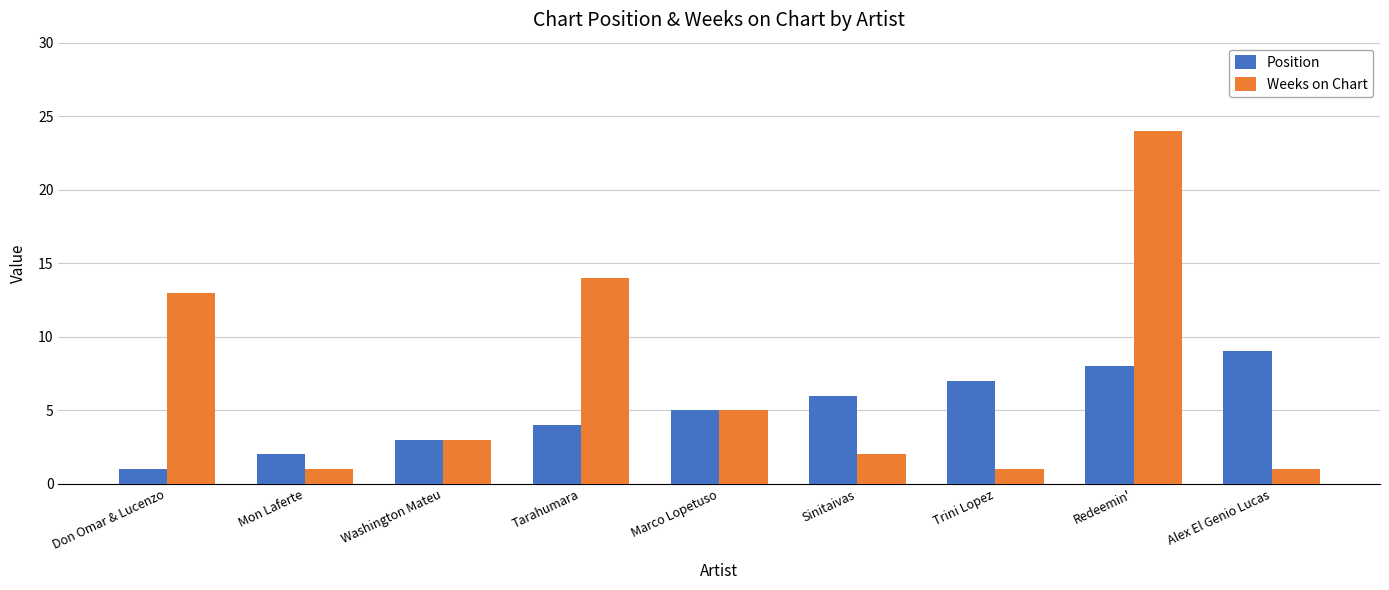

Reading left to right, what are all the values shown in this chart?

Position: 1	2	3	4	5	6	7	8	9
Weeks on Chart: 13	1	3	14	5	2	1	24	1